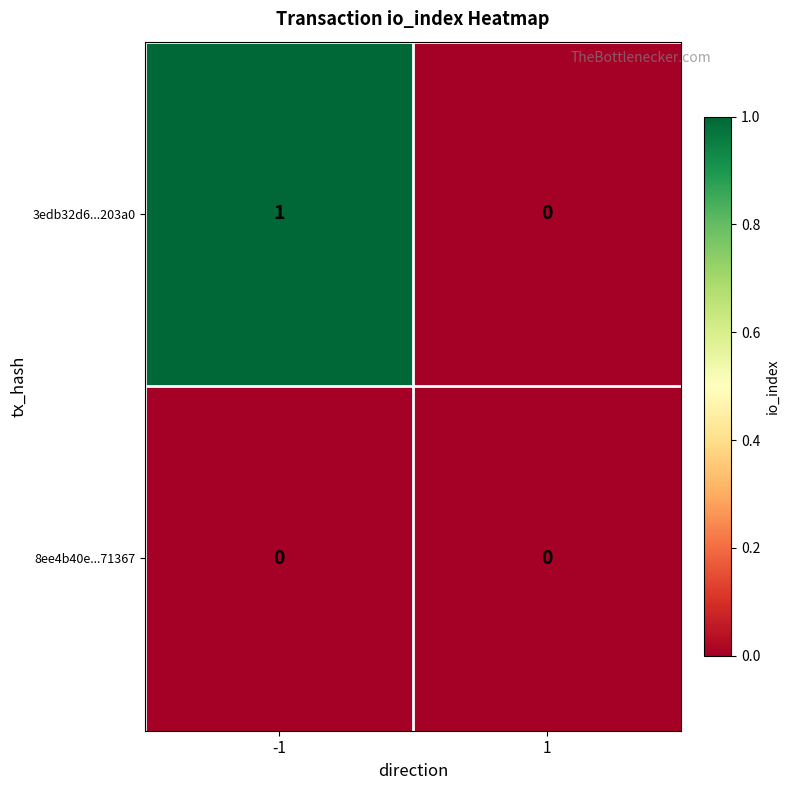

Rank the series by their average value, from lowest to highest.

8ee4b40e...71367, 3edb32d6...203a0